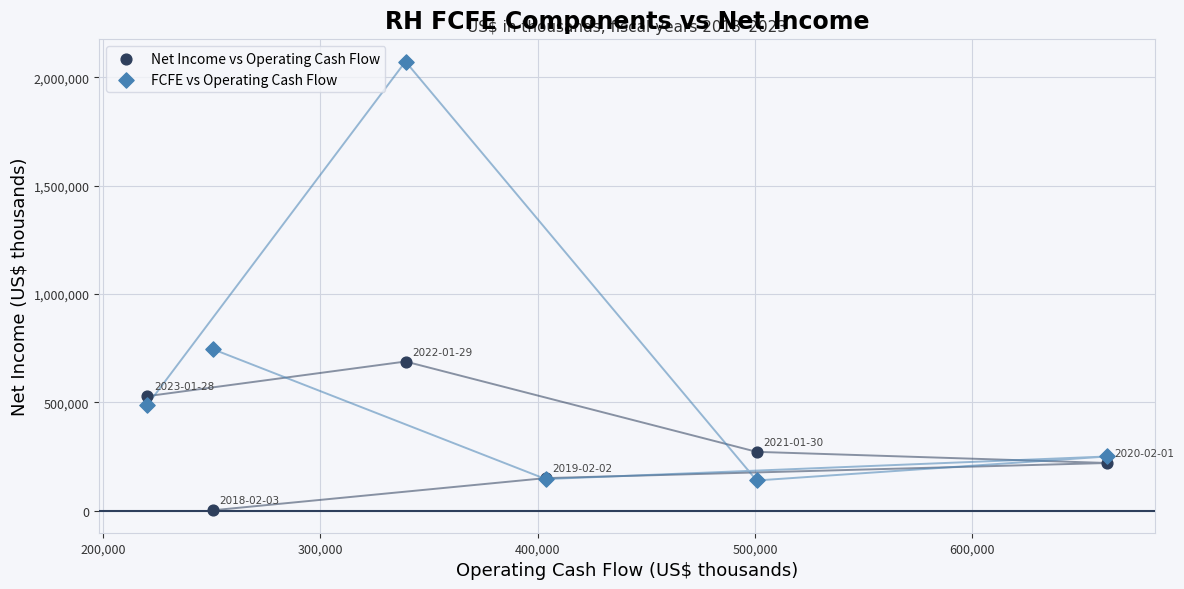

What are all the series names shown in the legend?

Net Income vs Operating Cash Flow, FCFE vs Operating Cash Flow